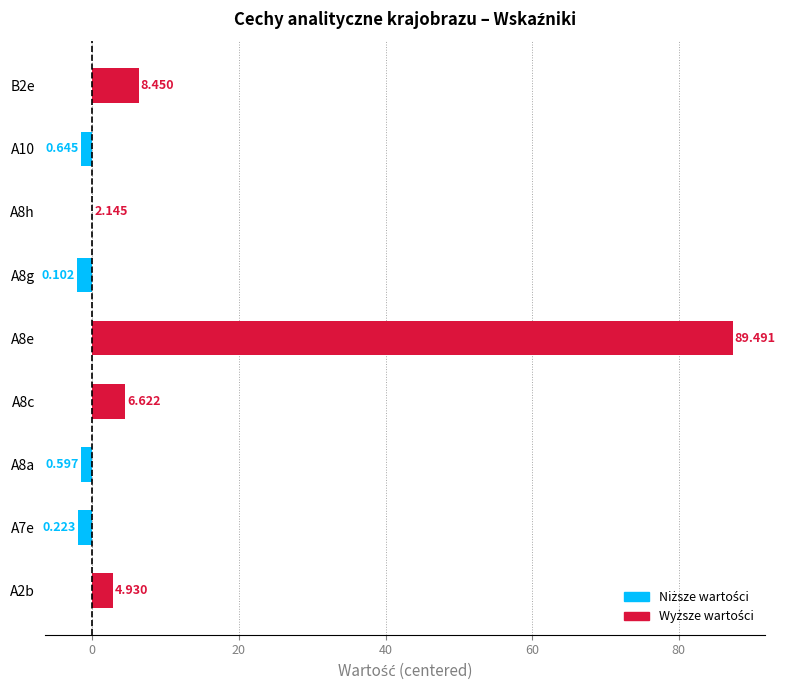

What is the maximum value shown in the chart?

87.3